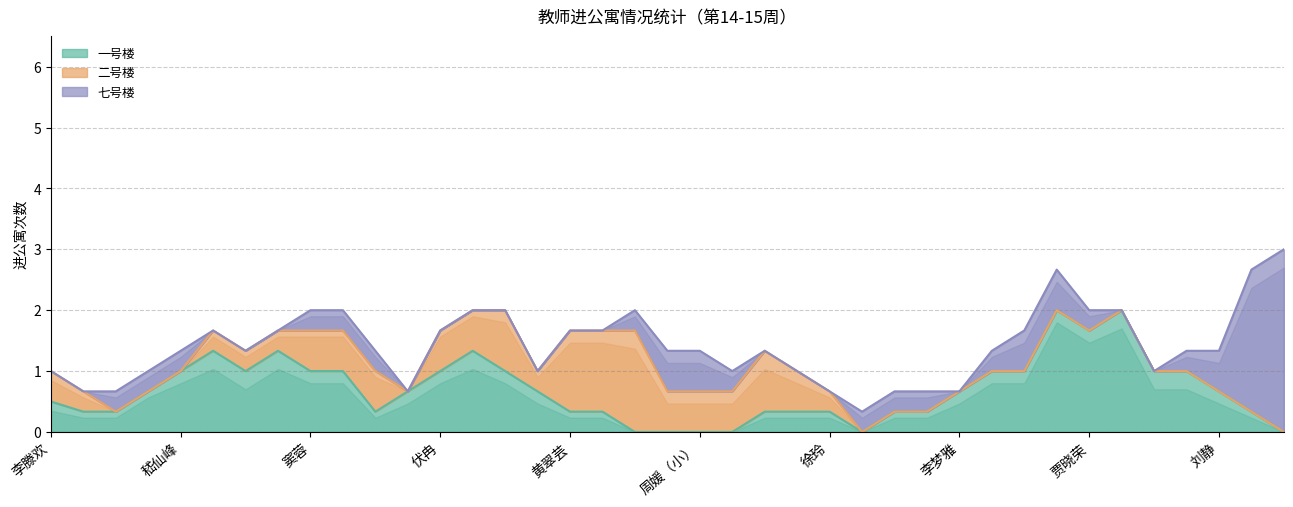

How many data points does each series have?

39